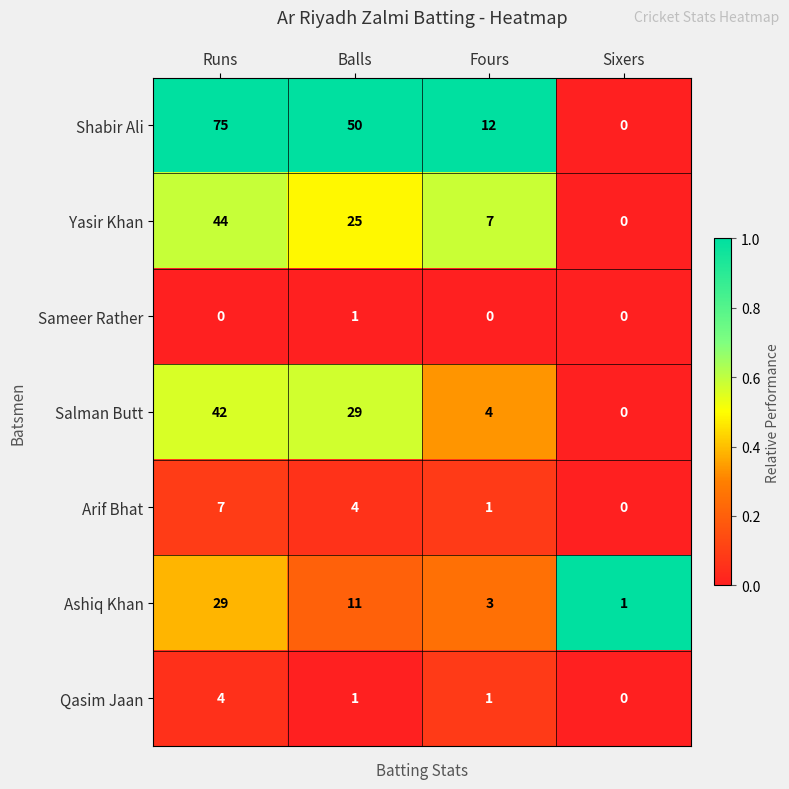

Which series has the largest total across all categories?

Shabir Ali